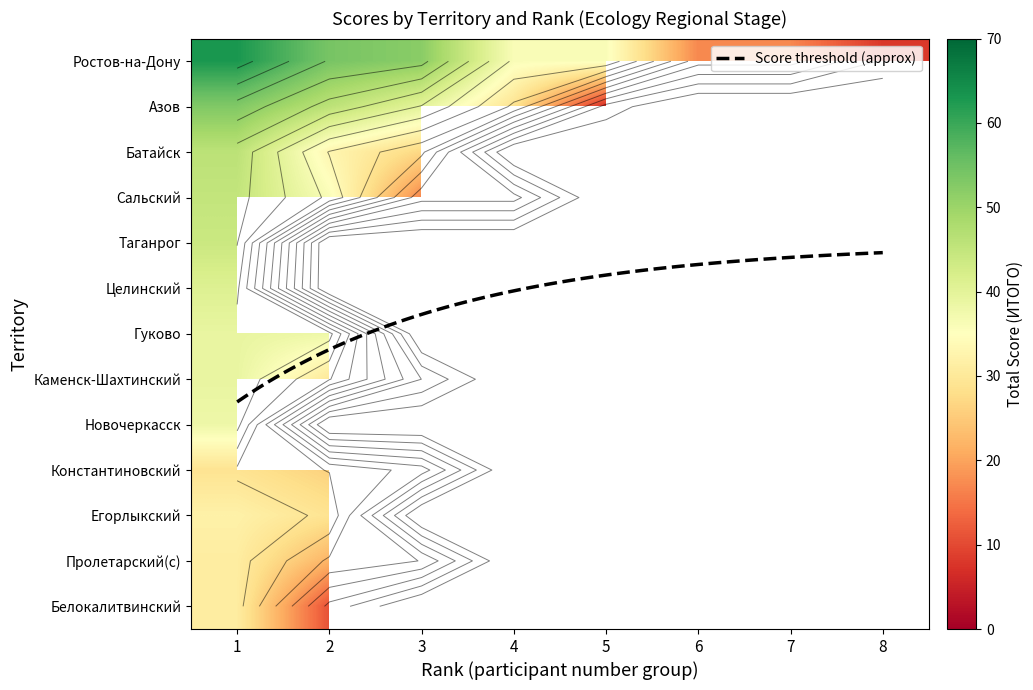

Is the value of Новочеркасск at 7 greater than the value of Сальский at 3?

No